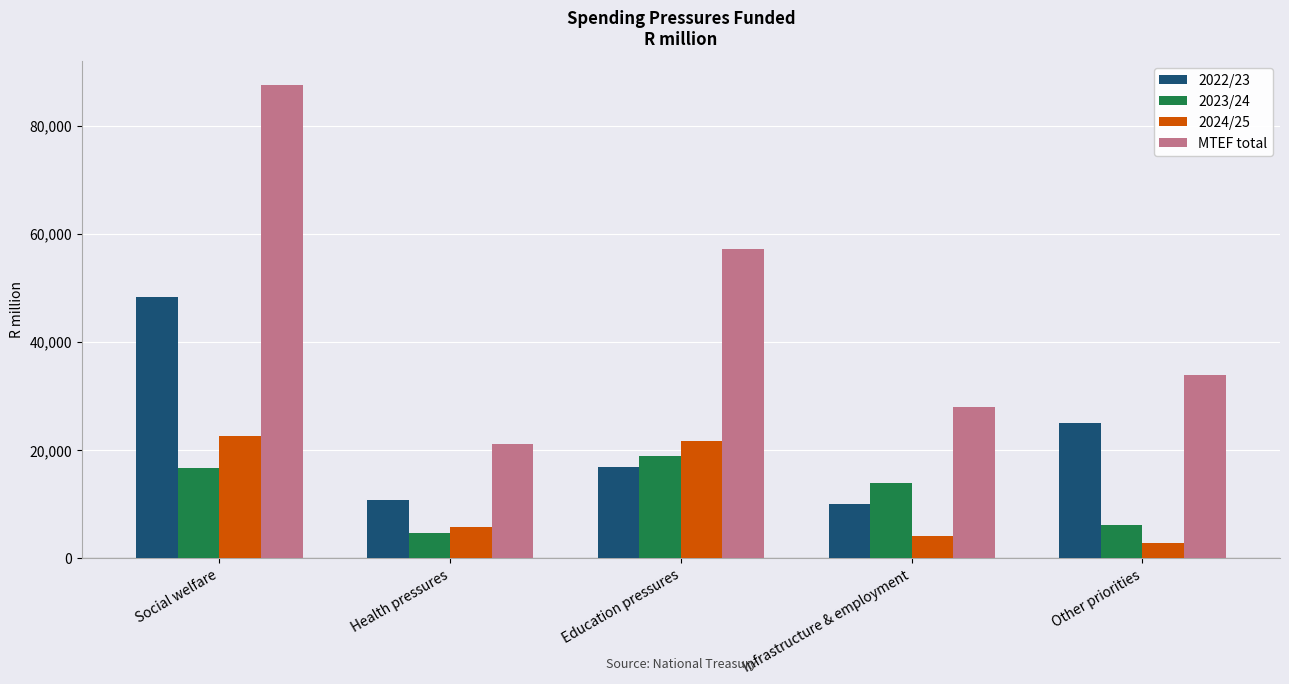

Which series has the widest spread of values?

MTEF total